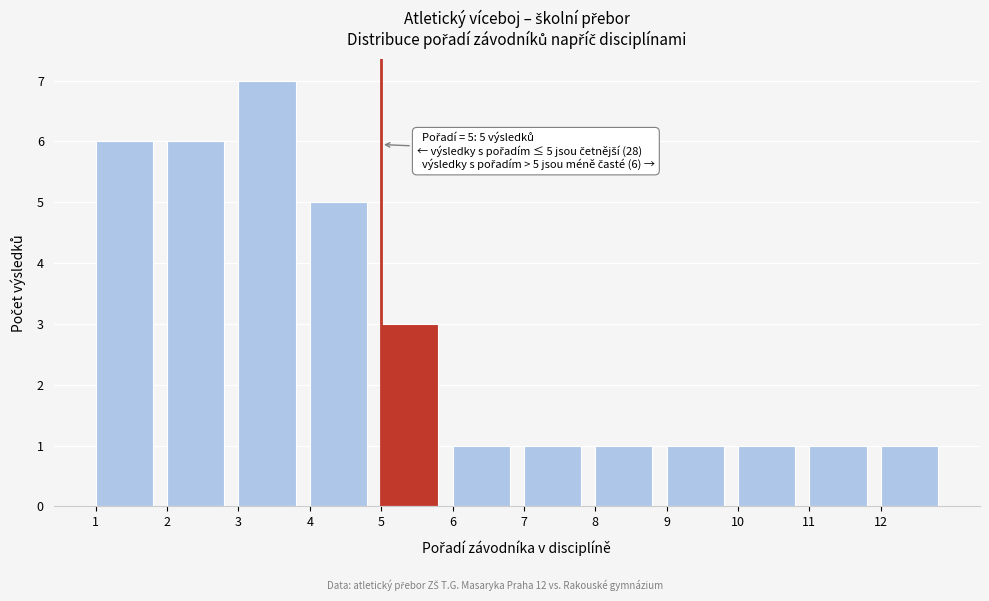

Over which range of the x-axis is the bar tallest?

3 to 4